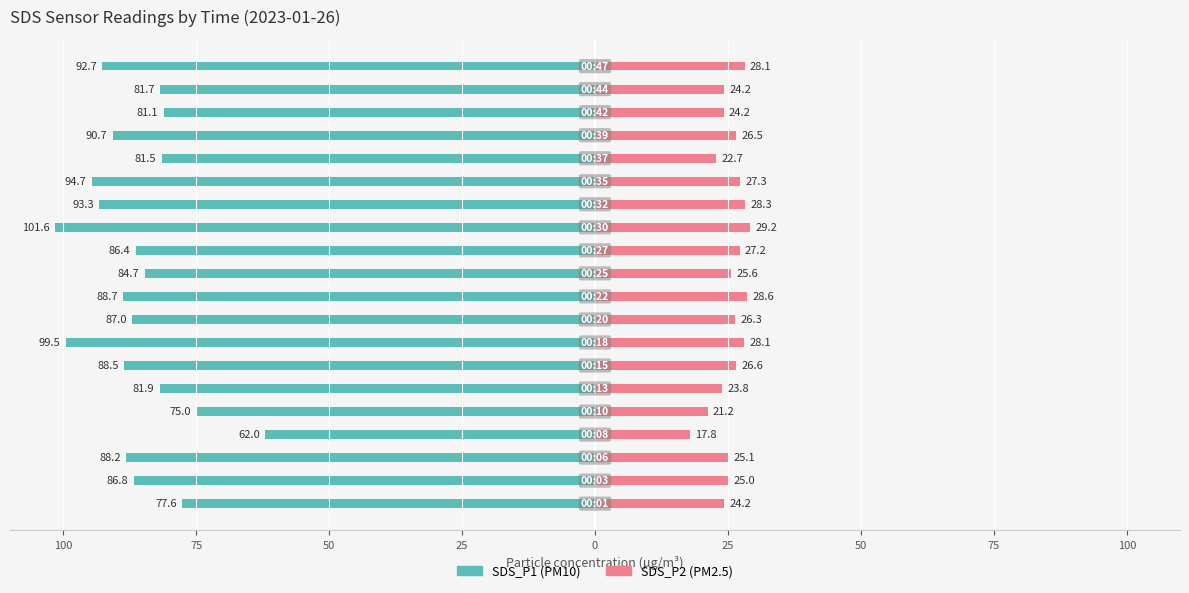

Is it true that SDS_P2 equals 14.8 at 17?

False